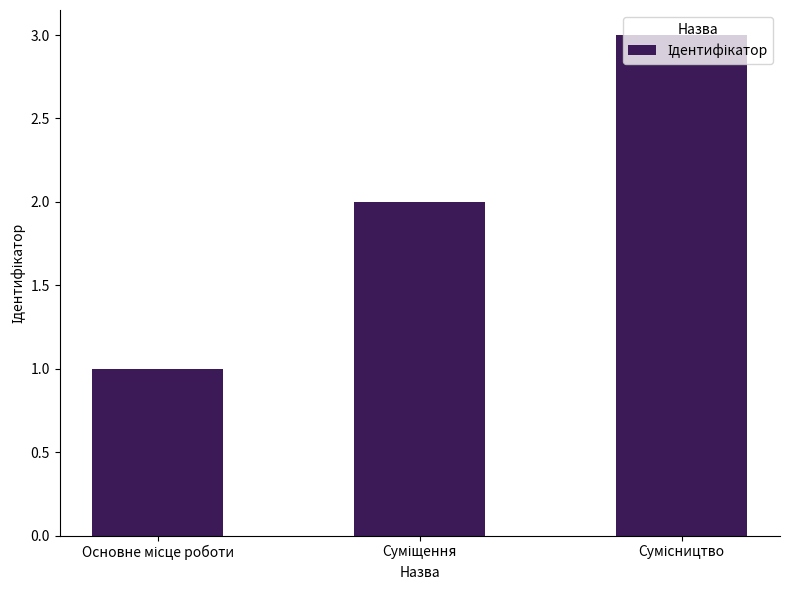

What is the difference between the maximum and minimum values?

2